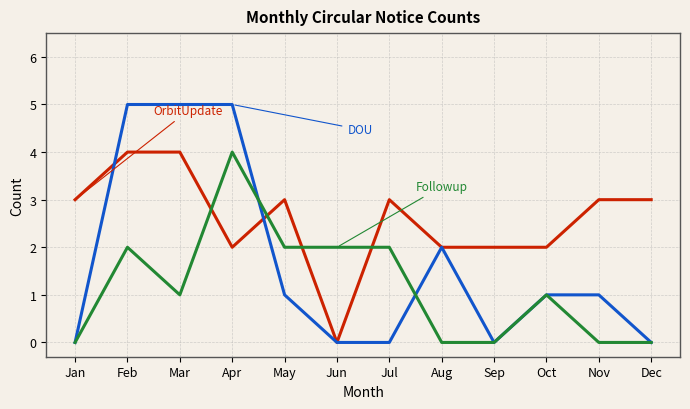

What is the total value across all series at Apr?

11